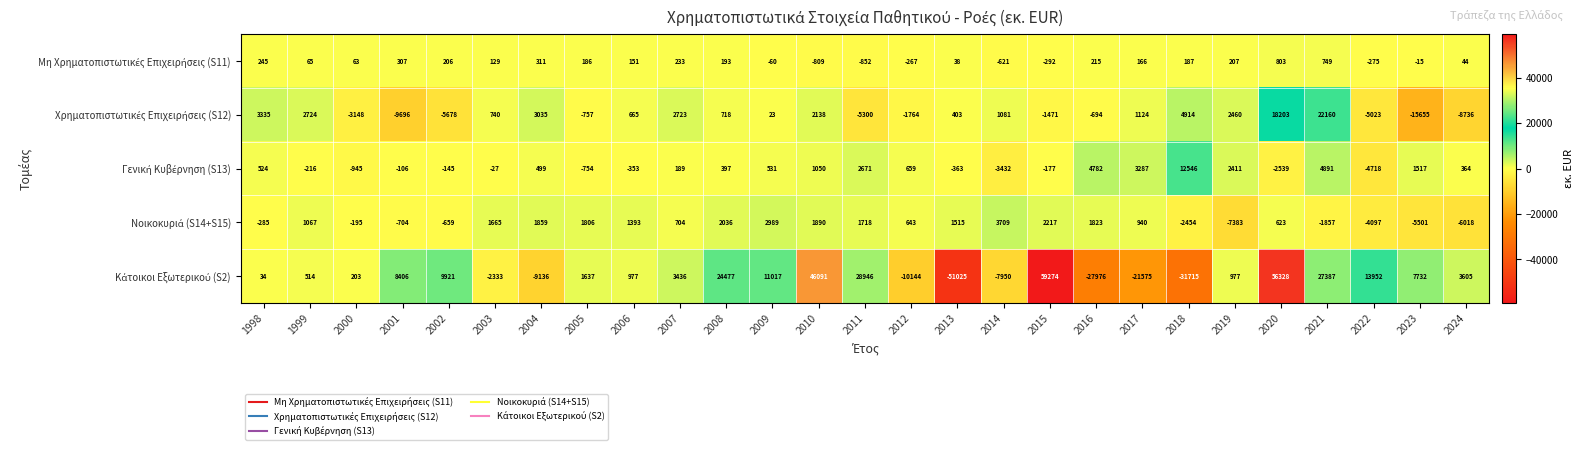

At which category is the sum across all series the highest?

2020